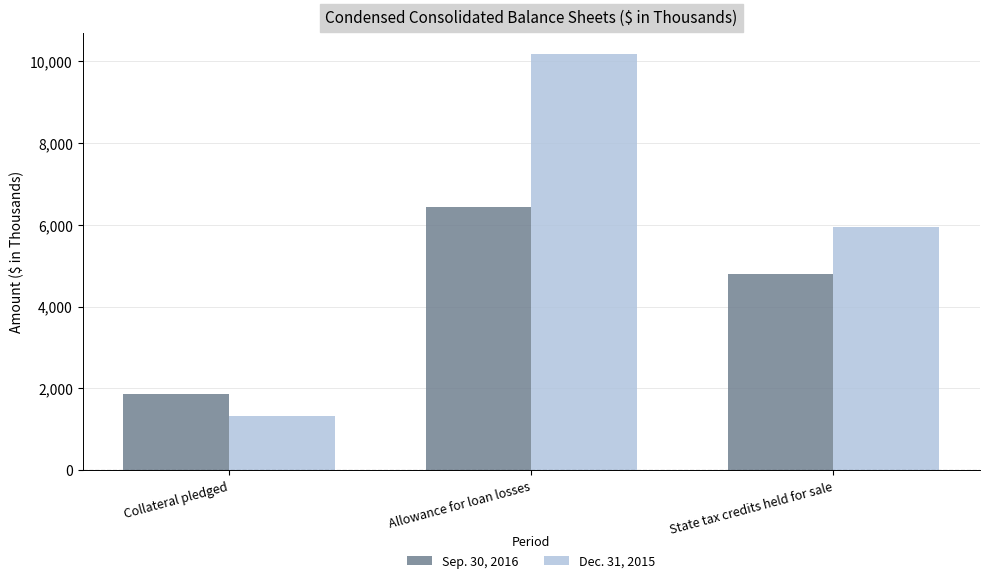

What value does the Sep. 30, 2016 series have at State tax credits held for sale, to the nearest 50?

4800